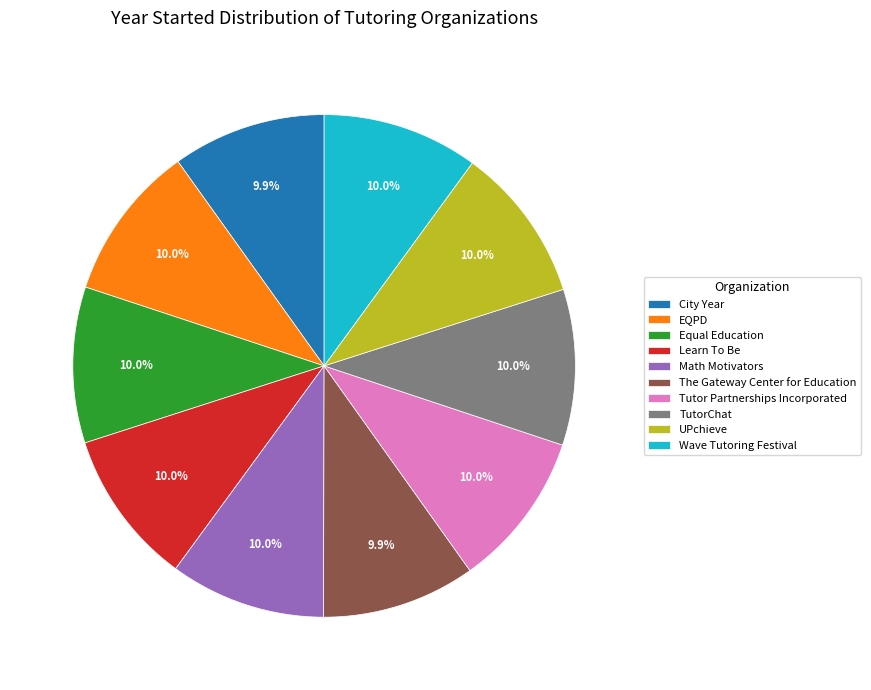

How much of the chart is everything except Wave Tutoring Festival?

90.0%